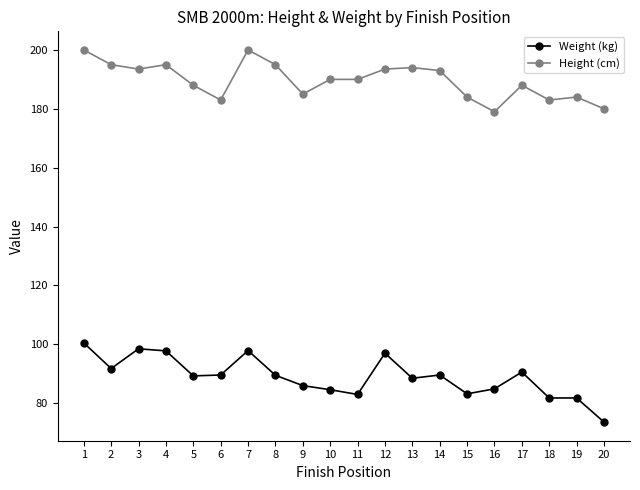

What is the total value across all series at 6?

272.6